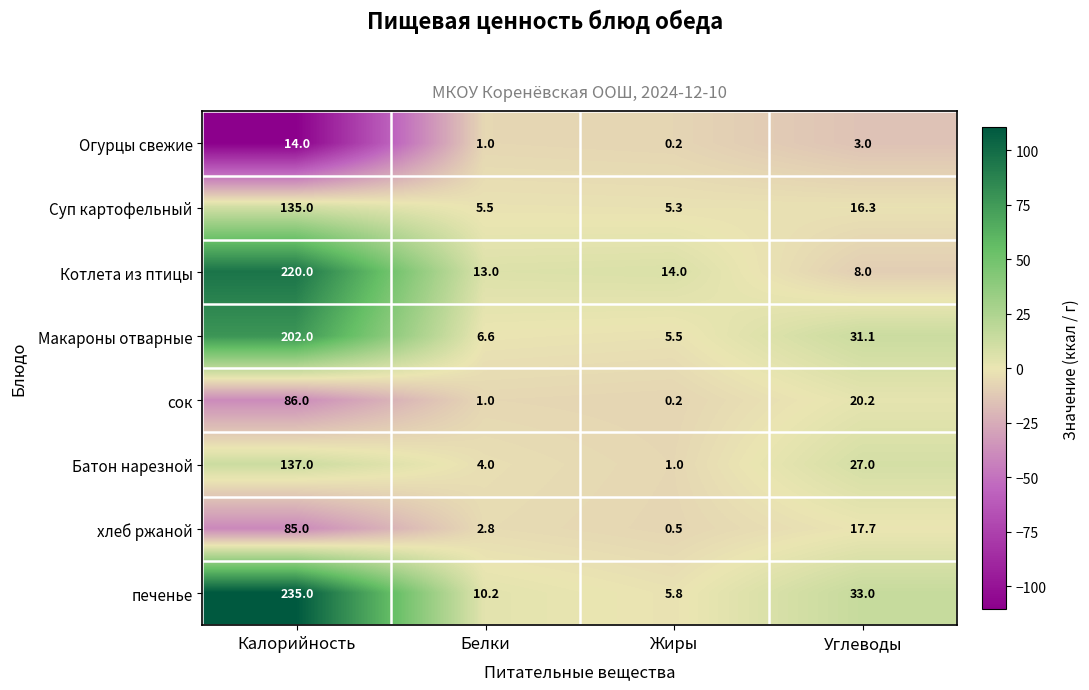

What is the approximate value of Суп картофельный at Жиры?

5.3